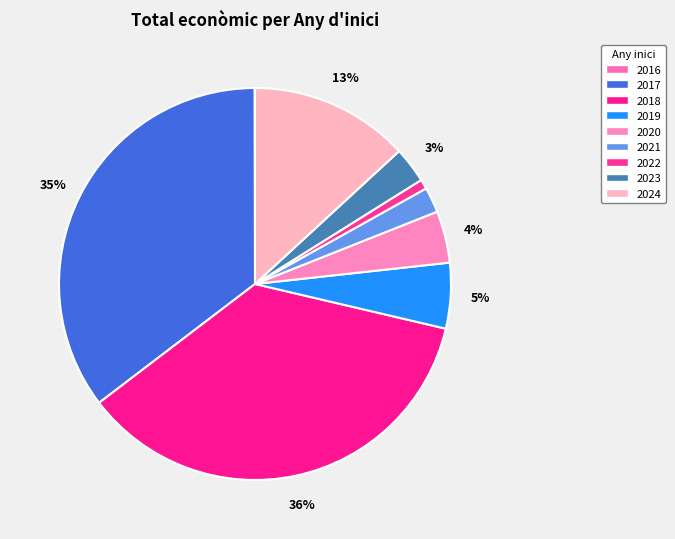

What percentage is the 2019 slice, to the nearest percent?

5%